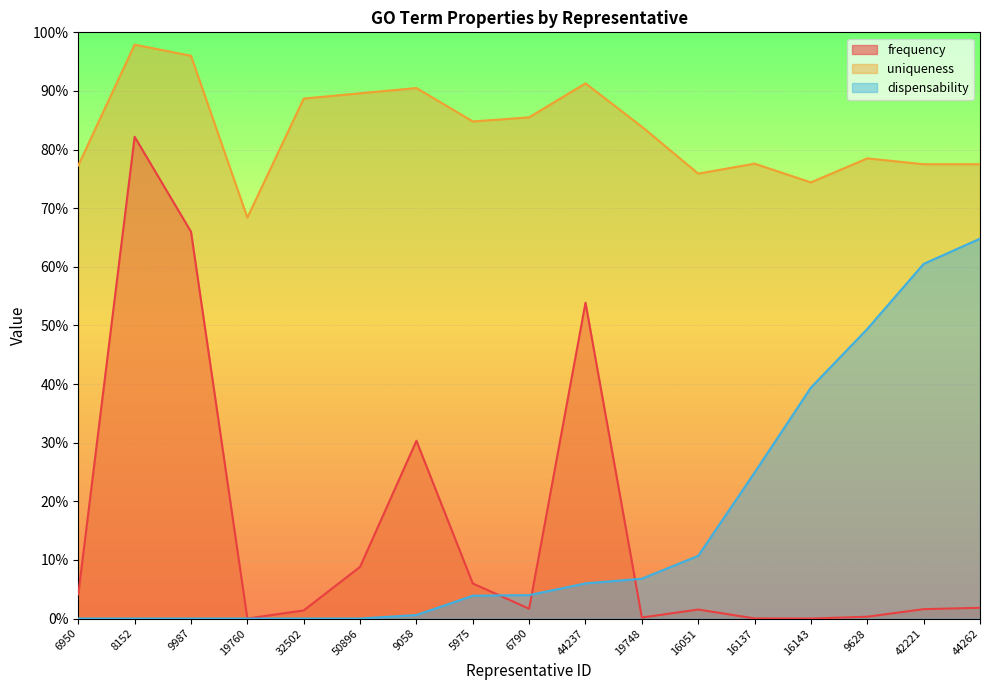

Reading left to right, what are all the values shown in this chart?

frequency: 6950=0.0	8152=0.8	9987=0.7	19760=0.0	32502=0.0	50896=0.1	9058=0.3	5975=0.1	6790=0.0	44237=0.5	19748=0.0	16051=0.0	16137=0.0	16143=0.0	9628=0.0	42221=0.0	44262=0.0
uniqueness: 6950=0.8	8152=1.0	9987=1.0	19760=0.7	32502=0.9	50896=0.9	9058=0.9	5975=0.8	6790=0.9	44237=0.9	19748=0.8	16051=0.8	16137=0.8	16143=0.7	9628=0.8	42221=0.8	44262=0.8
dispensability: 6950=0.0	8152=0.0	9987=0.0	19760=0.0	32502=0.0	50896=0.0	9058=0.0	5975=0.0	6790=0.0	44237=0.1	19748=0.1	16051=0.1	16137=0.2	16143=0.4	9628=0.5	42221=0.6	44262=0.6